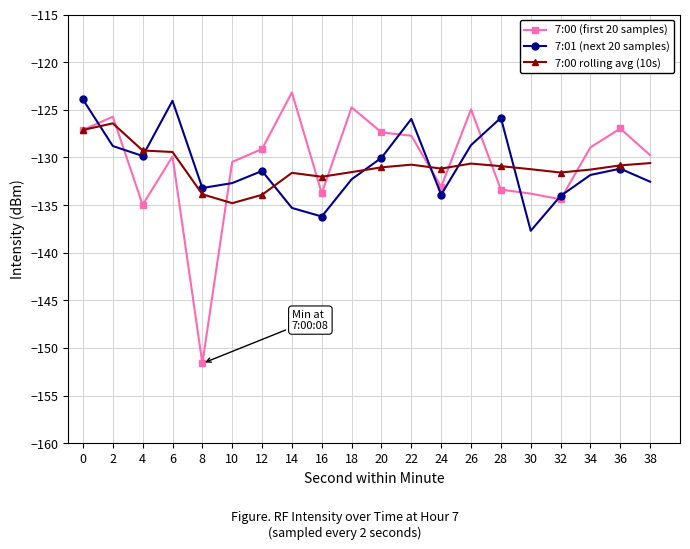

How many categories are shown in the chart?

20